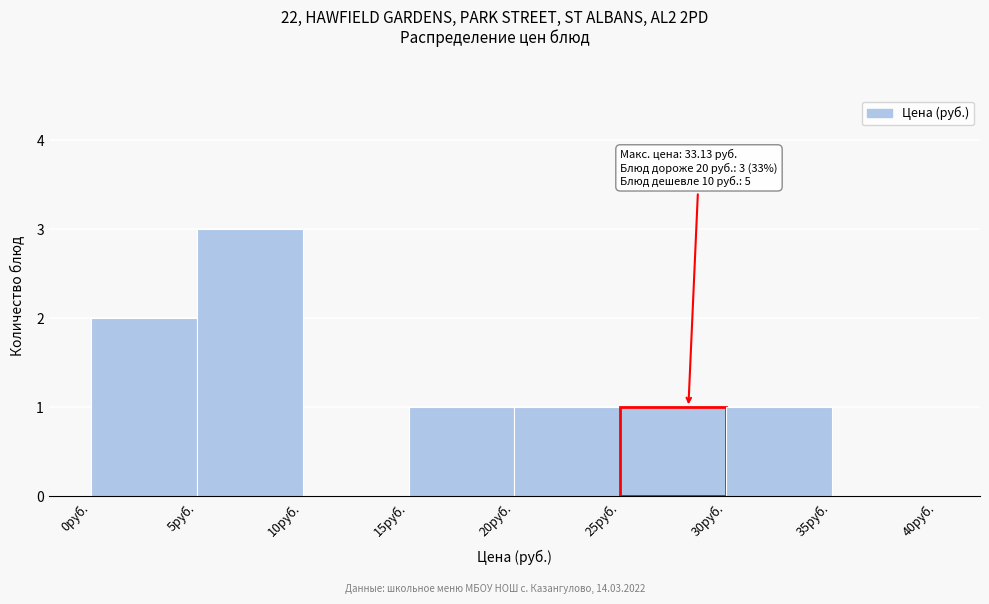

Which range on the x-axis has the tallest bar?

5 to 10